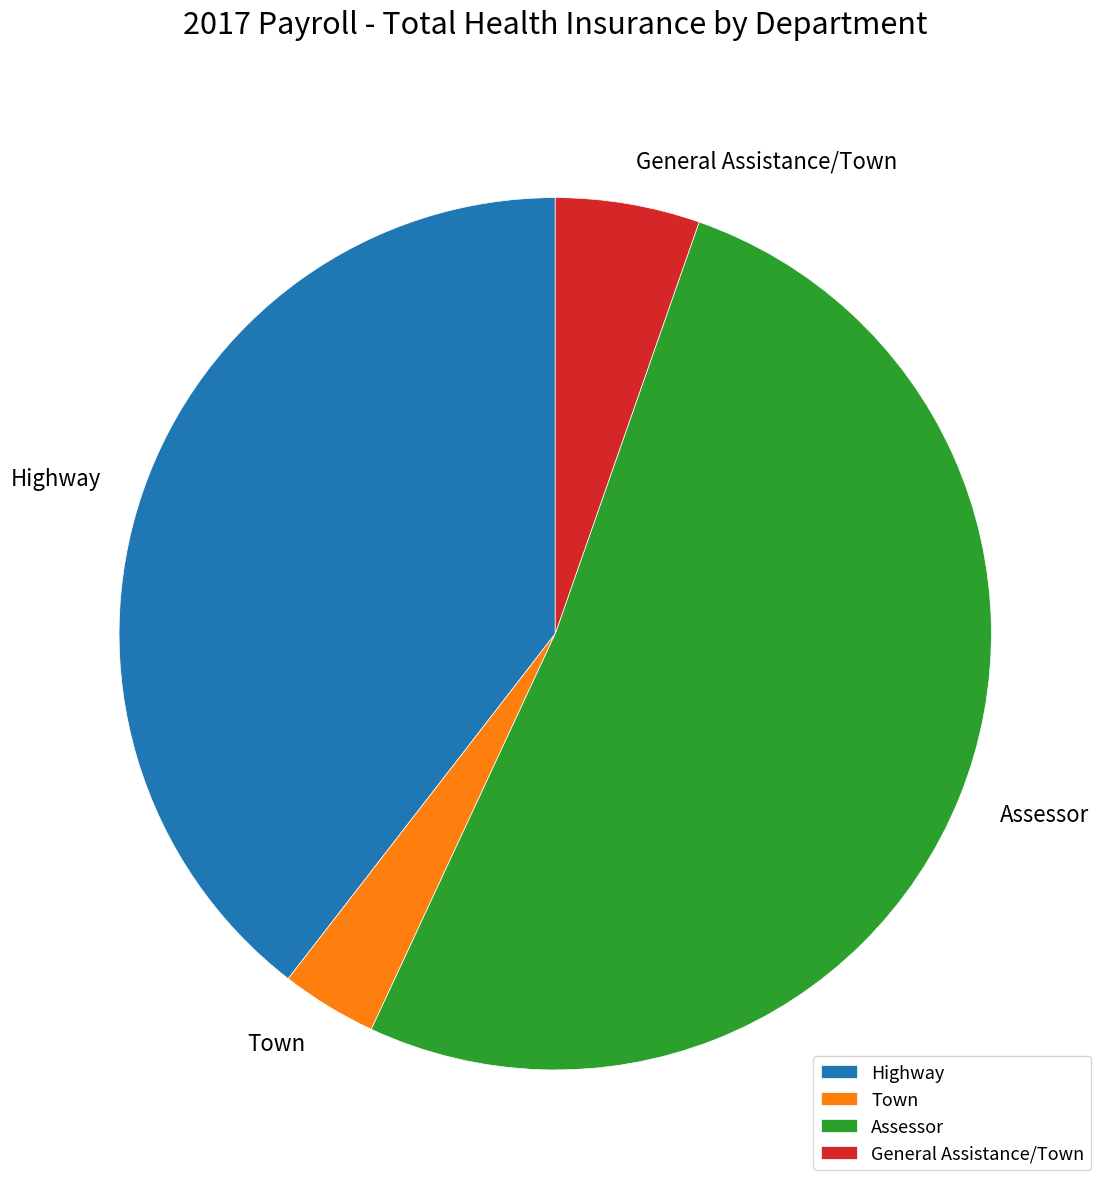

How many slices are in this pie chart?

4